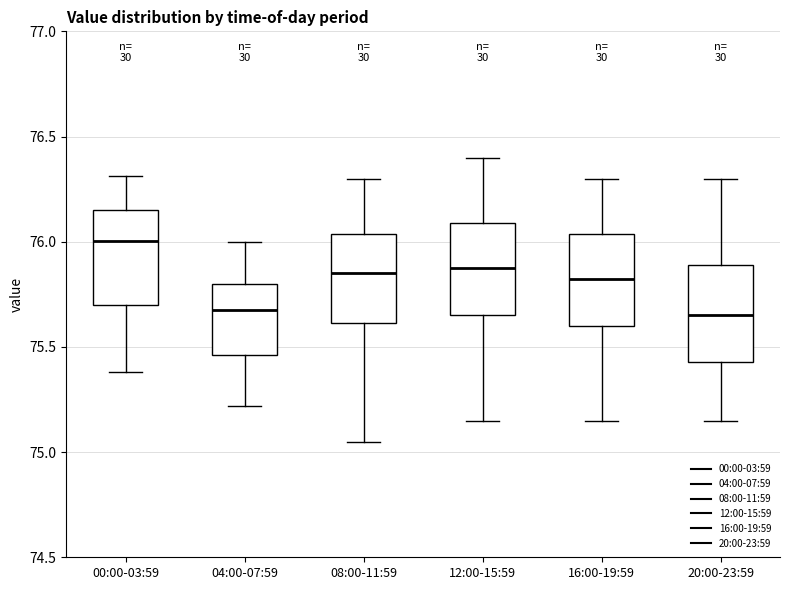

Which box has the highest median line?

00:00-03:59